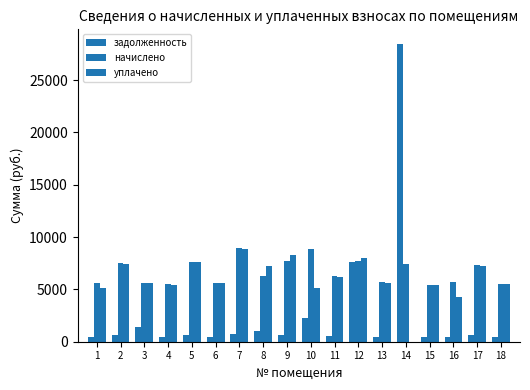

How many data points does each series have?

18